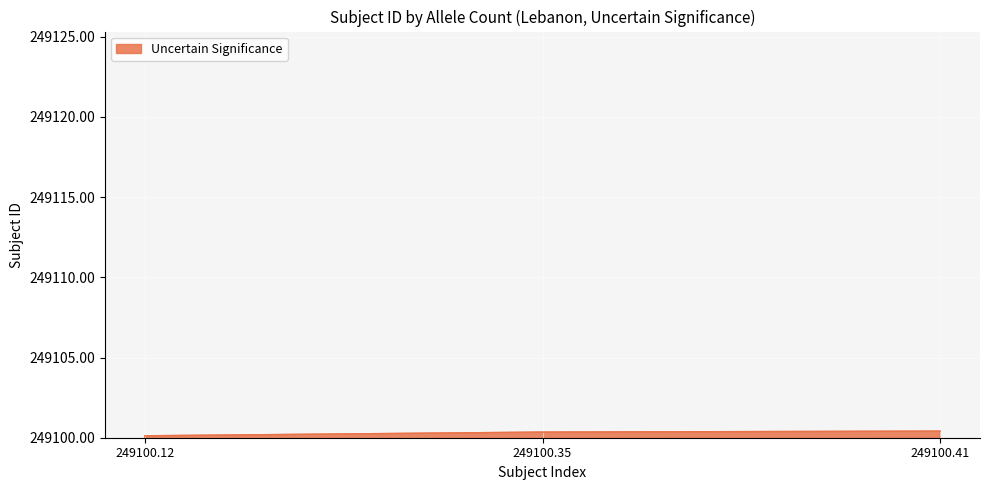

Reading left to right, extract all data points from this chart.

249100.12=249100.1	249100.35=249100.4	249100.41=249100.4